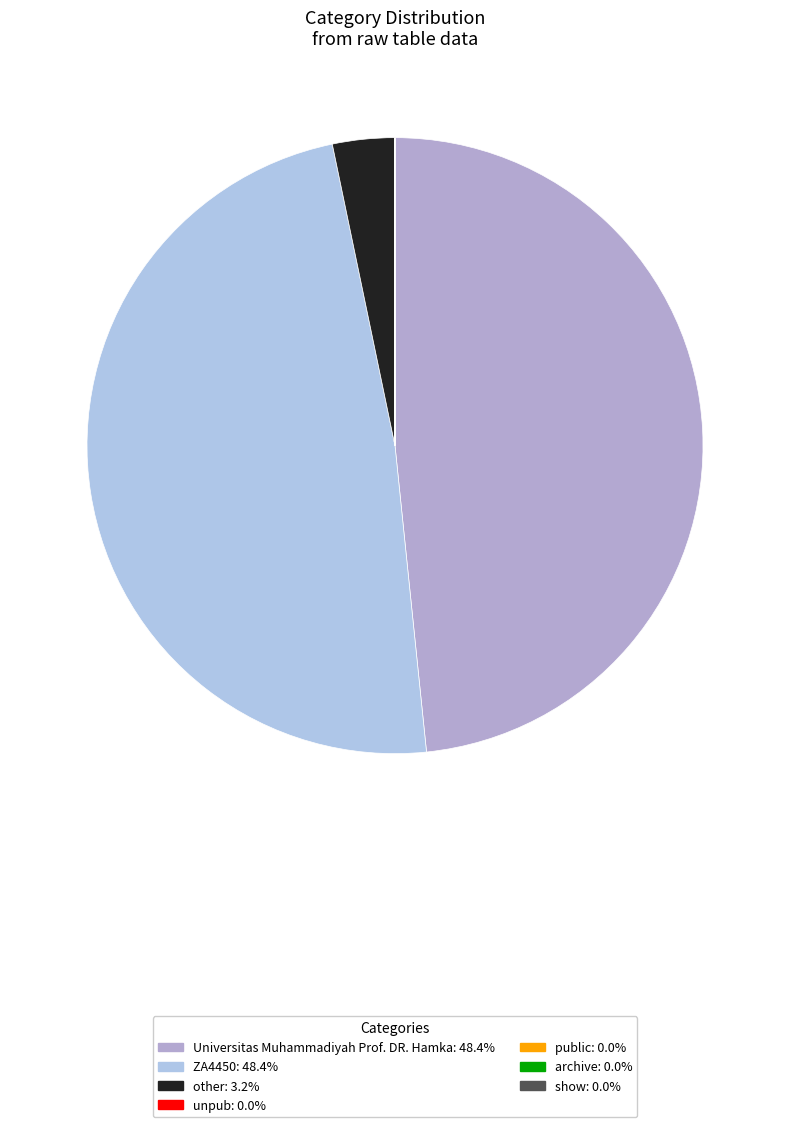

Rank the categories by value from highest to lowest.

Universitas Muhammadiyah Prof. DR. Hamka, ZA4450, other, unpub, public, archive, show